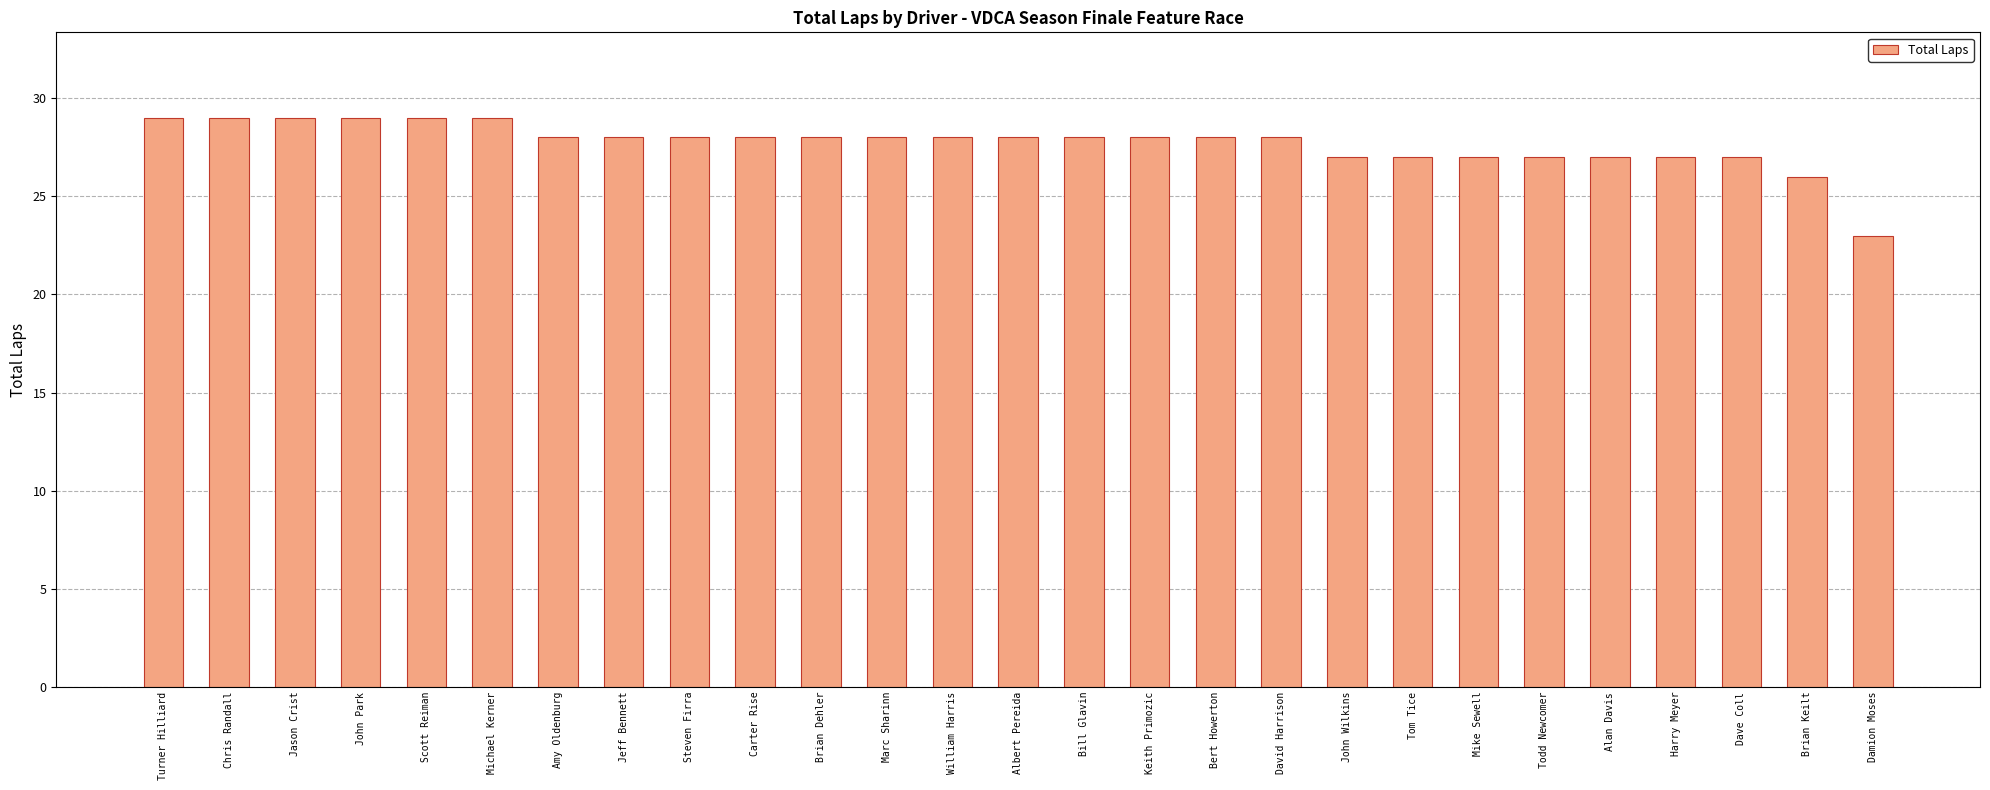

The value at John Wilkins is 27. True or false?

True